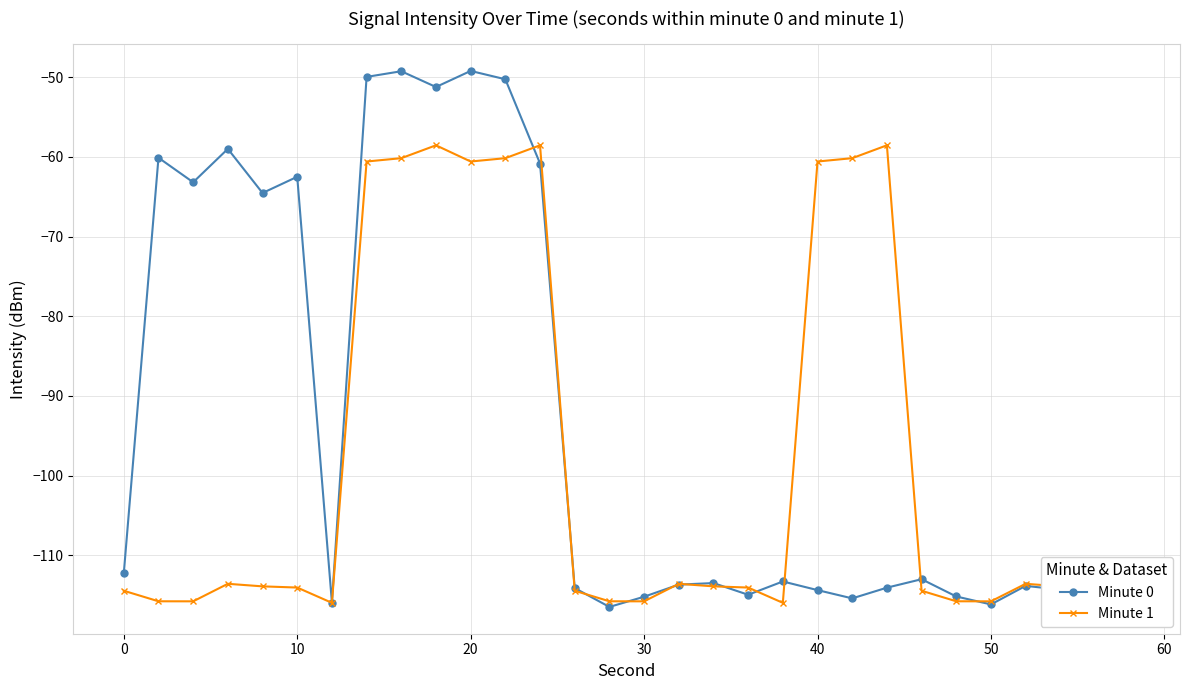

What is the minimum value for Minute 0?

-116.5